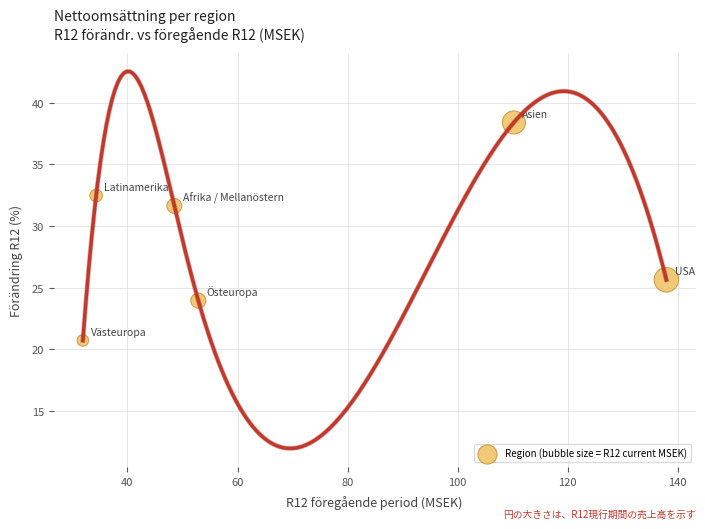

What is the average X value?

69.3